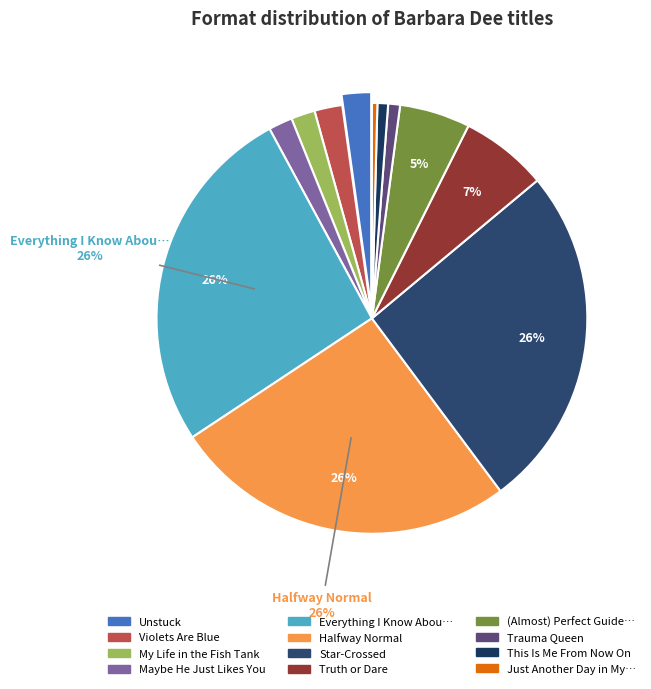

Count the number of slices in the pie.

12